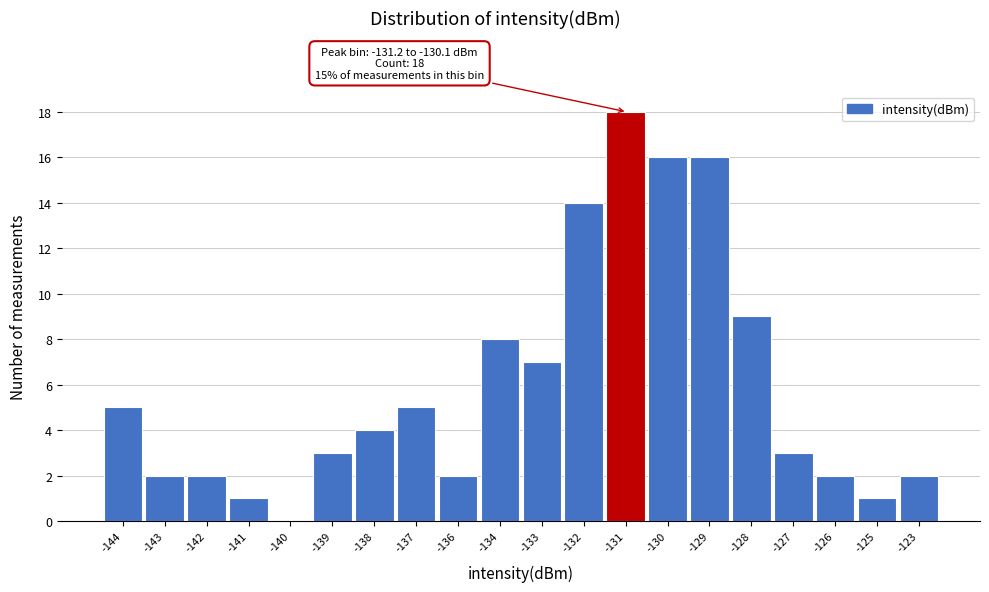

Reading left to right, extract all data points from this chart.

-144=5	-143=2	-142=2	-141=1	-140=0	-139=3	-138=4	-137=5	-136=2	-134=8	-133=7	-132=14	-131=18	-130=16	-129=16	-128=9	-127=3	-126=2	-125=1	-123=2